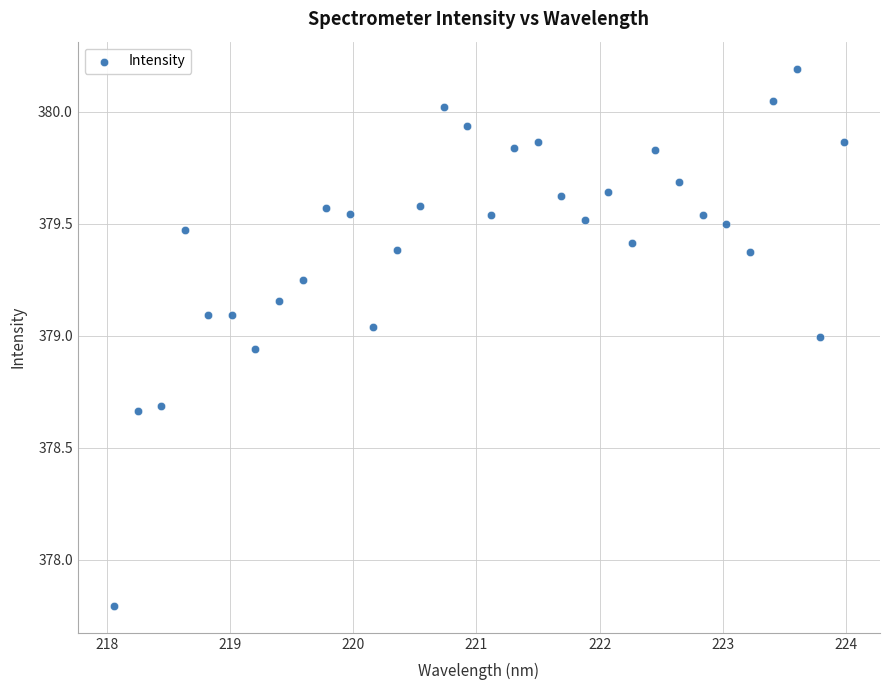

What Y value in the scatter plot is closest to 378?

377.8